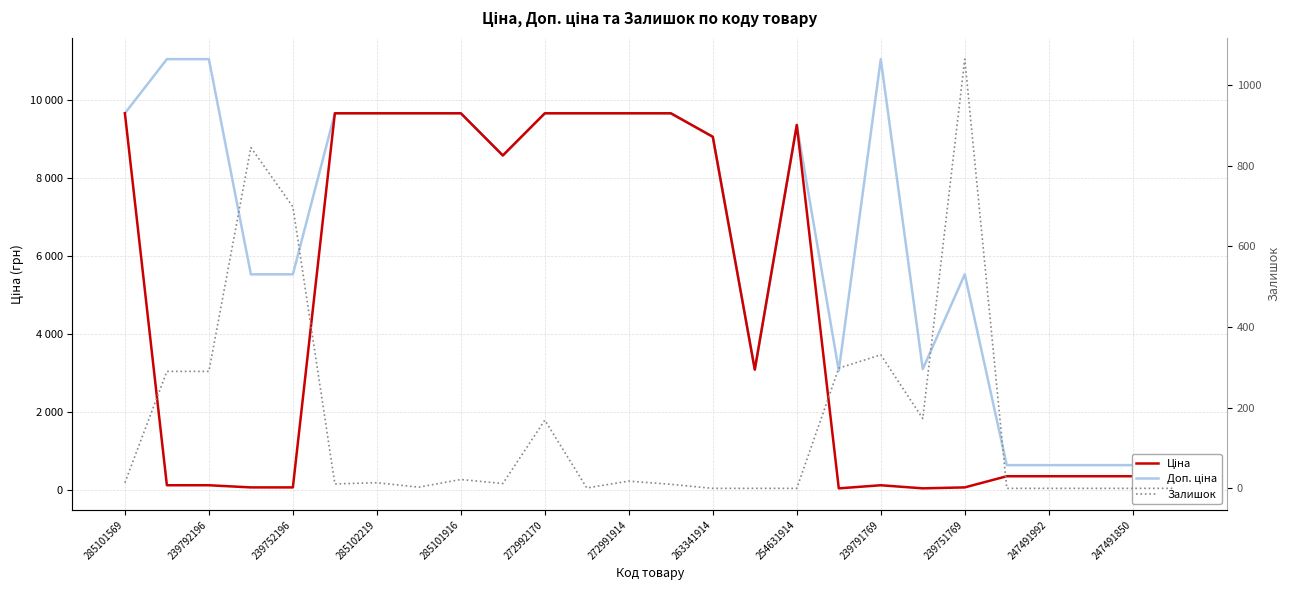

The Доп. ціна series shows 9060.9 at 263341914. True or false?

True